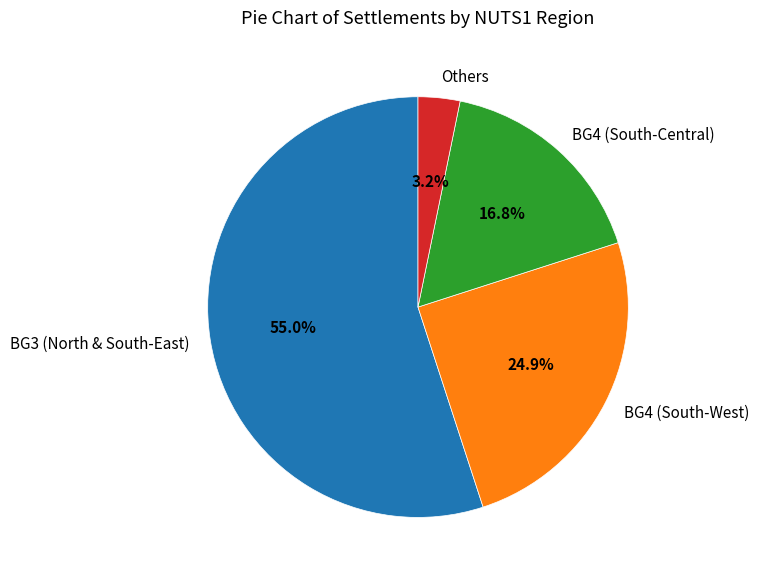

Is there any slice that represents more than half of the pie?

Yes